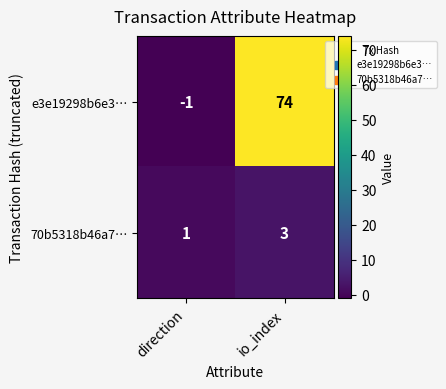

Reading left to right, extract all data points from this chart.

e3e19298b6e3…: -1	74
70b5318b46a7…: 1	3